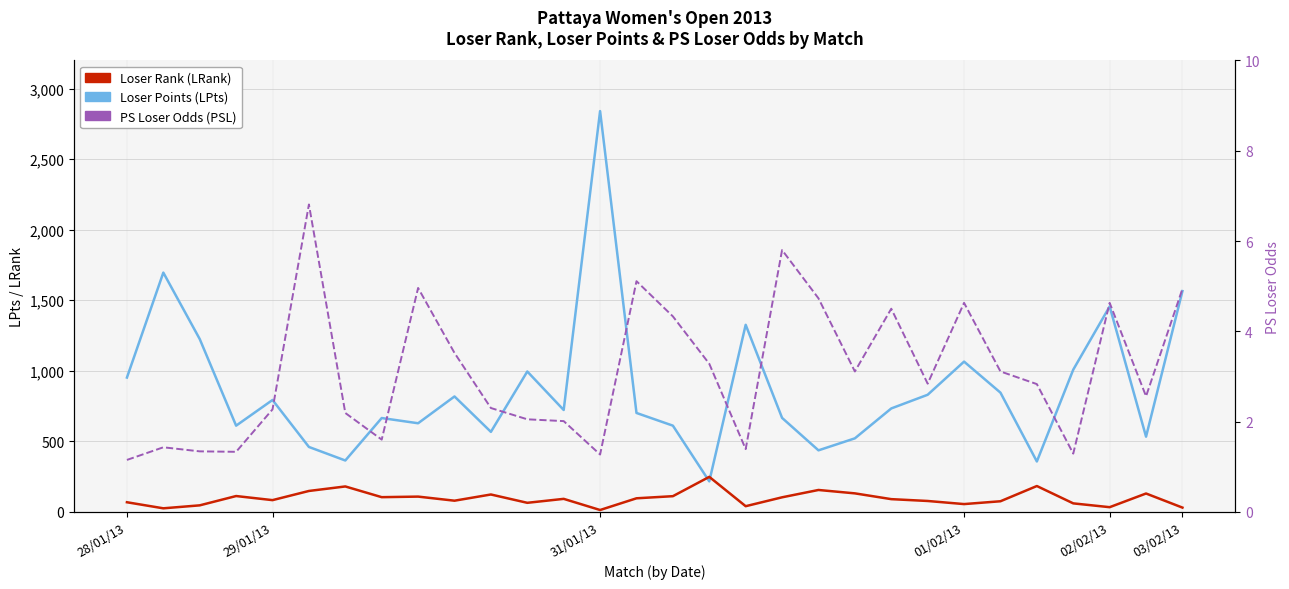

What is the average value of the Loser Rank (LRank) series?

95.4